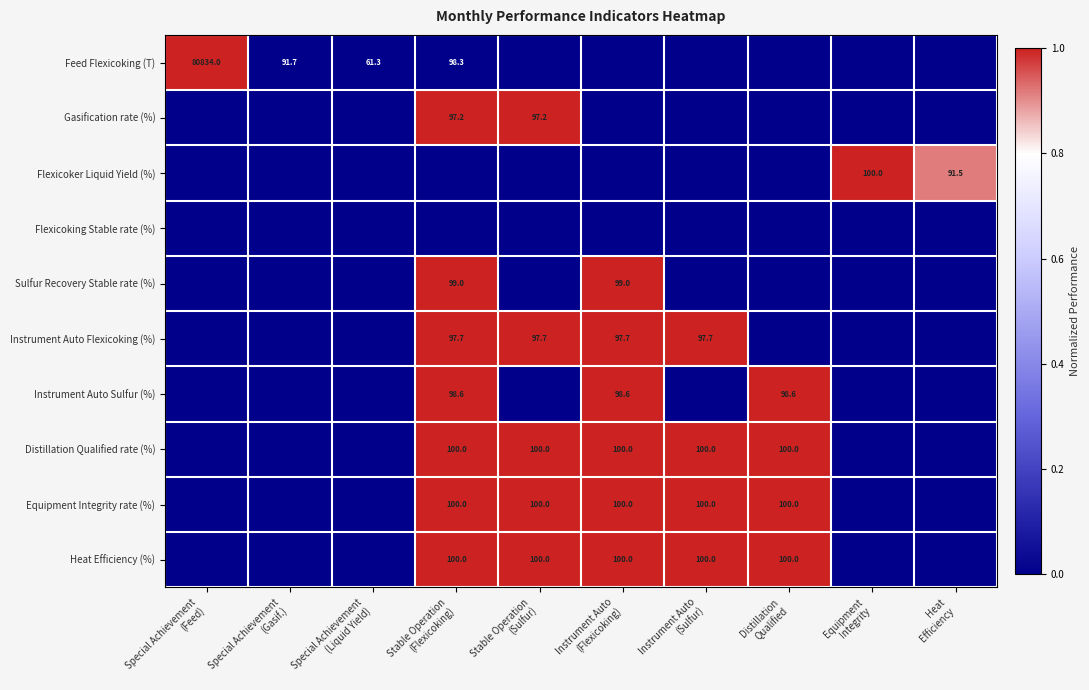

Where is Feed Flexicoking (T) nearest to the value 0?

Stable Operation (Sulfur)